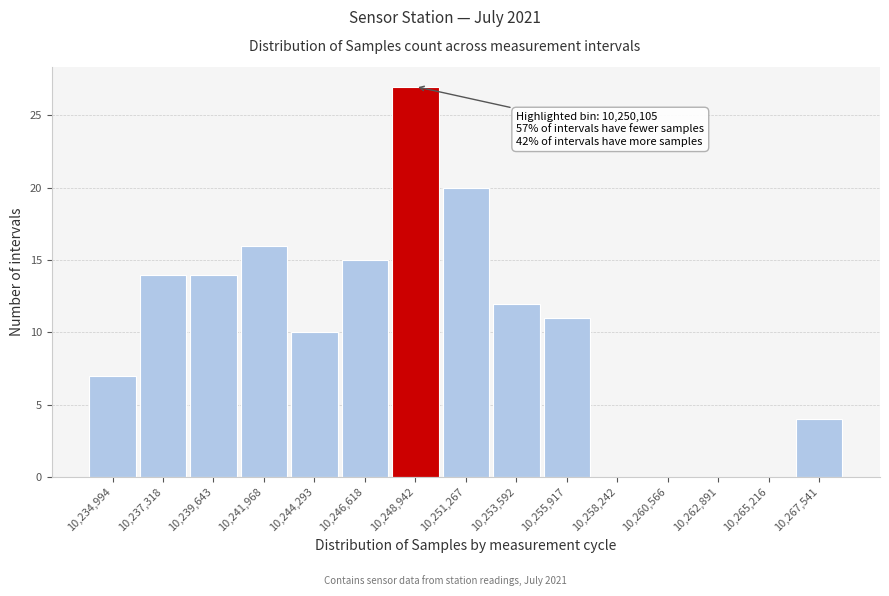

Reading left to right, extract all data points from this chart.

10,234,994=7	10,237,318=14	10,239,643=14	10,241,968=16	10,244,293=10	10,246,618=15	10,248,942=27	10,251,267=20	10,253,592=12	10,255,917=11	10,258,242=0	10,260,566=0	10,262,891=0	10,265,216=0	10,267,541=4